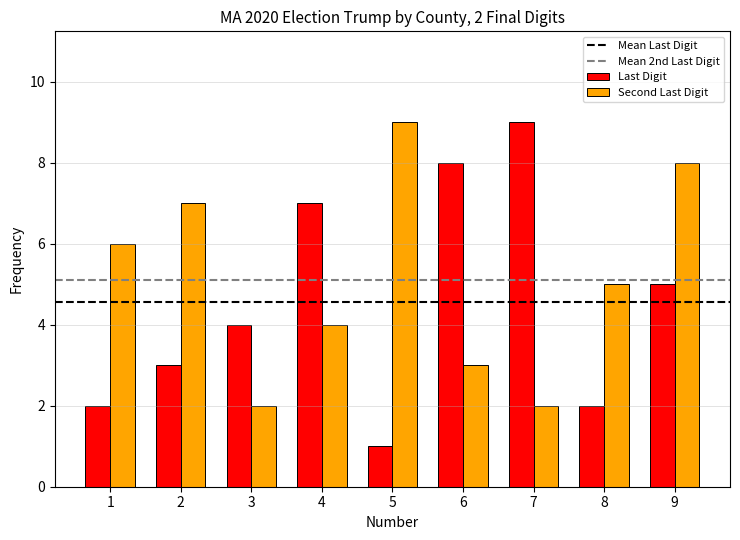

What is the difference between the second highest and second lowest values in the Second Last Digit series?

6